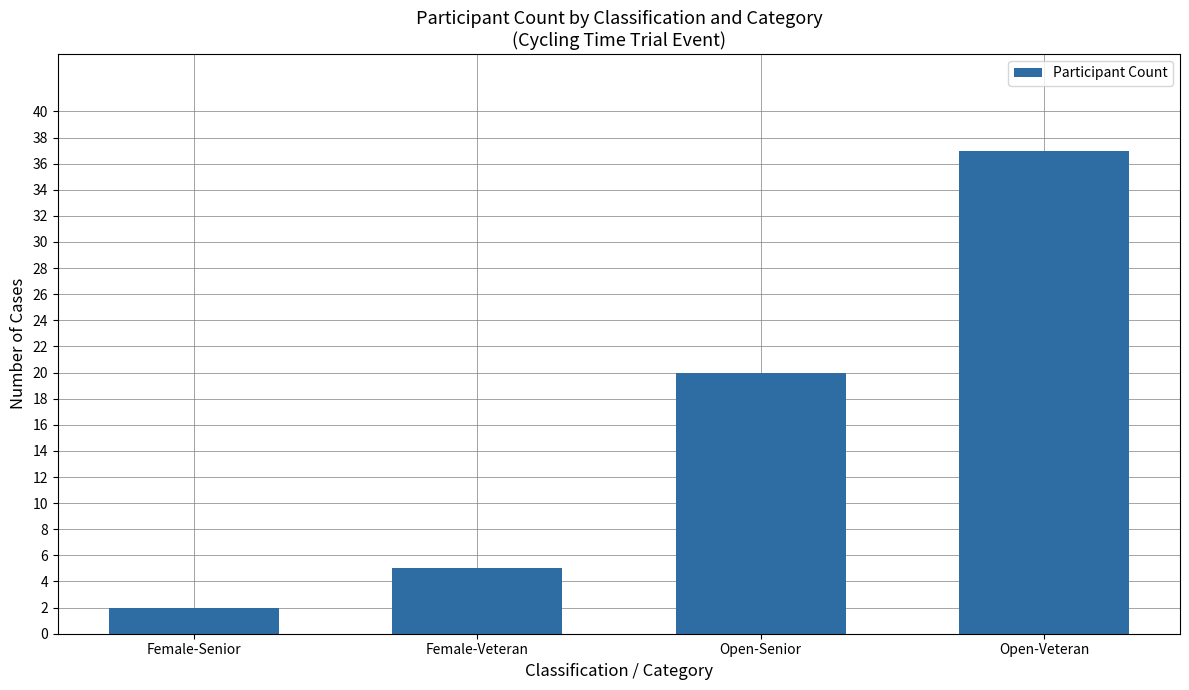

Rank the categories by value from highest to lowest.

Open-Veteran, Open-Senior, Female-Veteran, Female-Senior